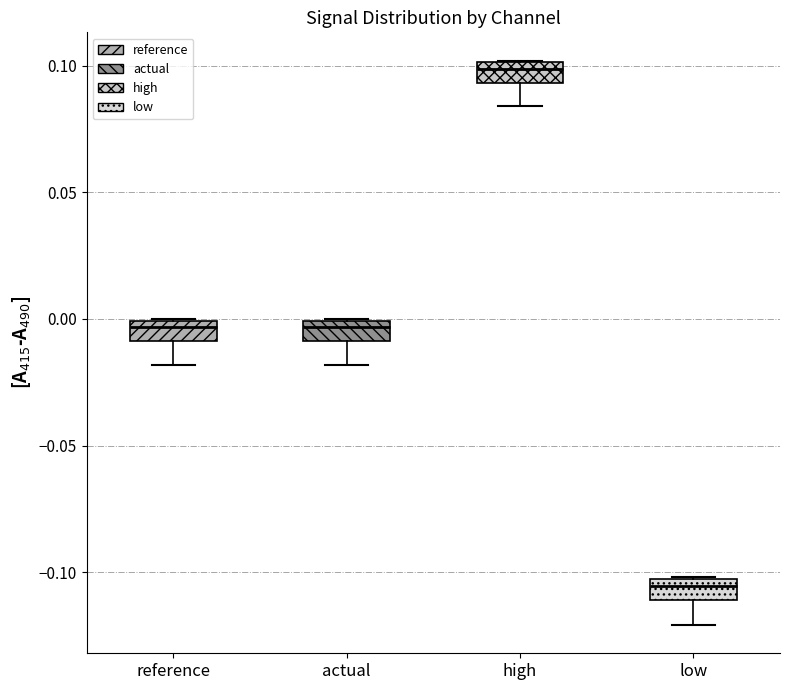

Which box's median line is the lowest?

low